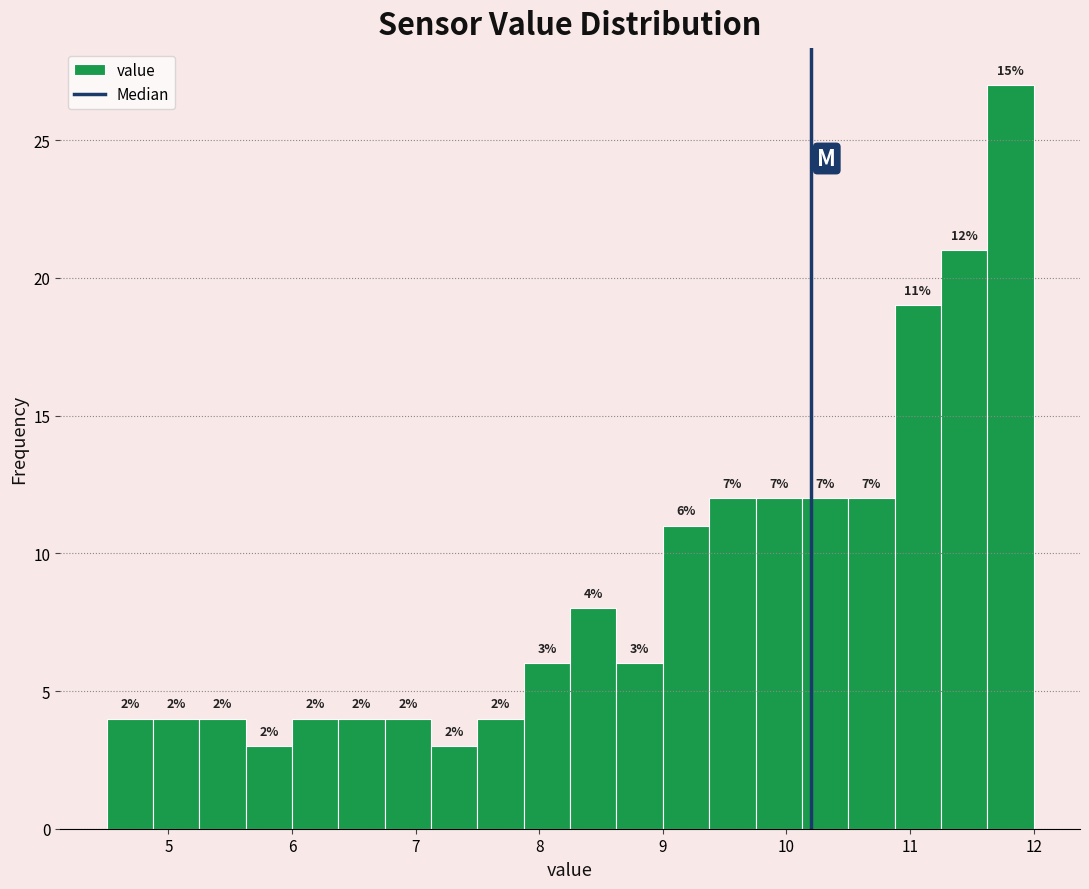

Around what value on the x-axis is the tallest bar? Give the approximate position of its centre, as read against the axis.

11.8